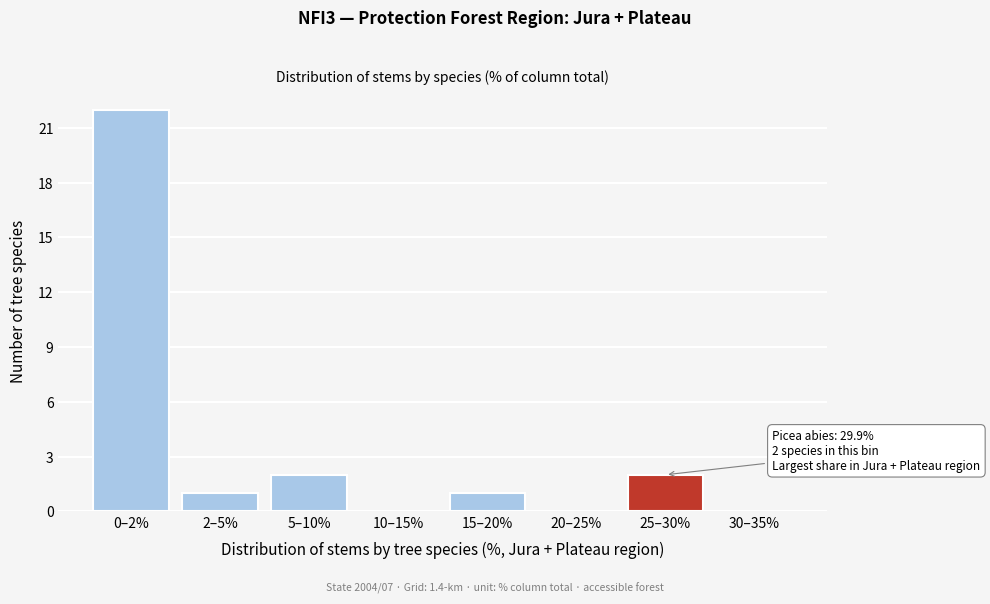

Reading left to right, transcribe all the data shown in this chart.

0–2%=22	2–5%=1	5–10%=2	10–15%=0	15–20%=1	20–25%=0	25–30%=2	30–35%=0